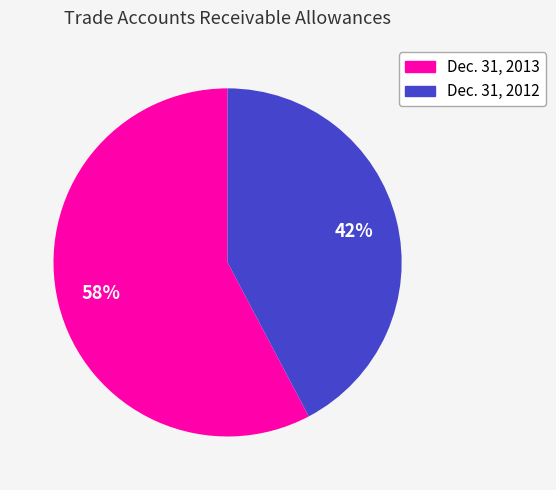

Does any single category account for the majority?

Yes